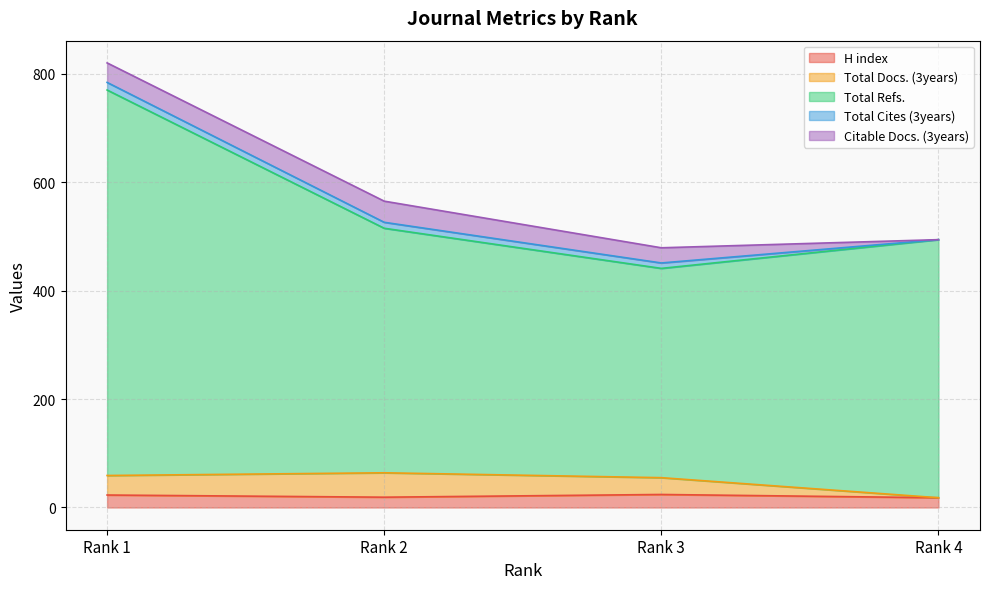

The value of H index at Rank 1 is 23. True or false?

True